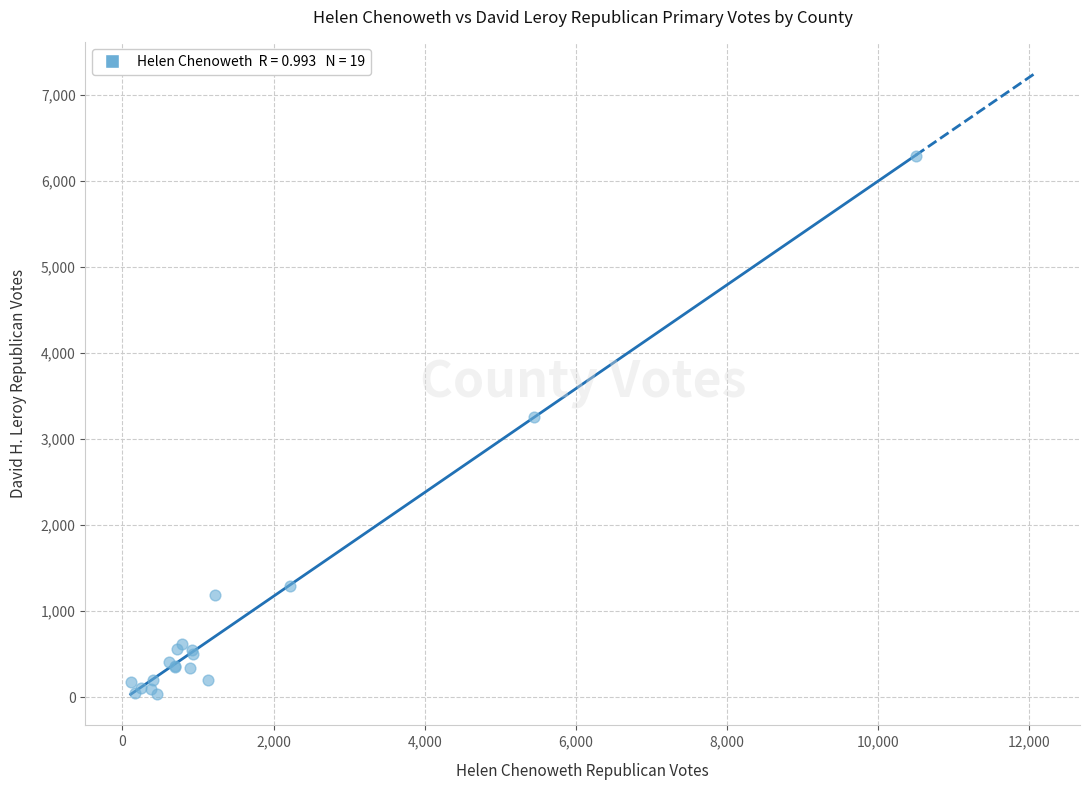

What Y value in the scatter plot is closest to 3165?

3260